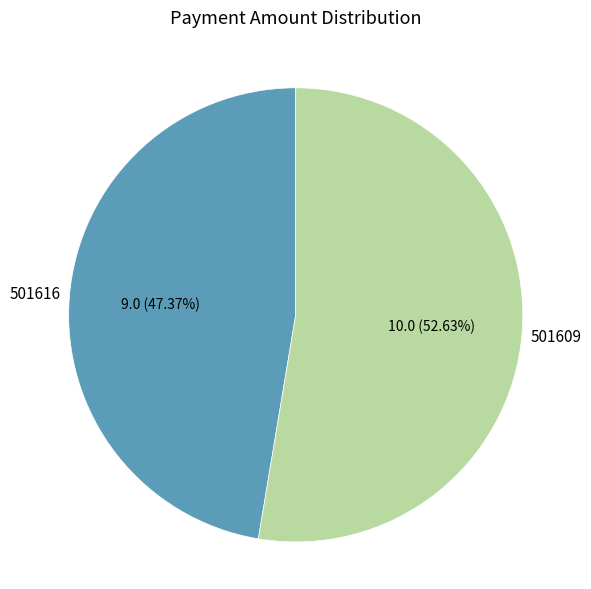

Count the number of slices in the pie.

2